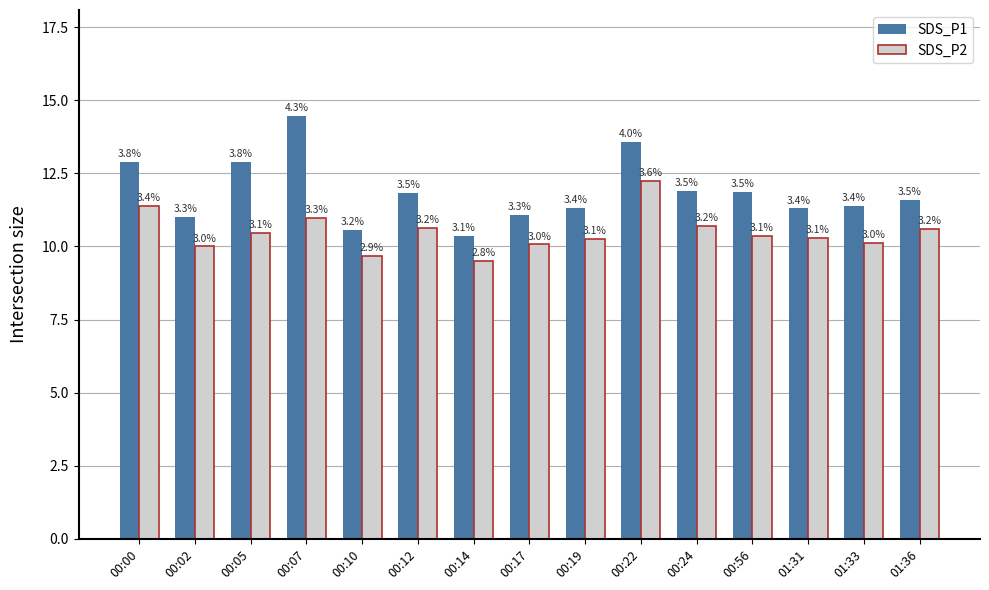

Reading left to right, list all the values displayed in this chart.

SDS_P1: 12.9	11.0	12.9	14.5	10.6	11.8	10.4	11.1	11.3	13.6	11.9	11.9	11.3	11.4	11.6
SDS_P2: 11.4	10.0	10.5	11.0	9.7	10.6	9.5	10.1	10.3	12.2	10.7	10.4	10.3	10.1	10.6